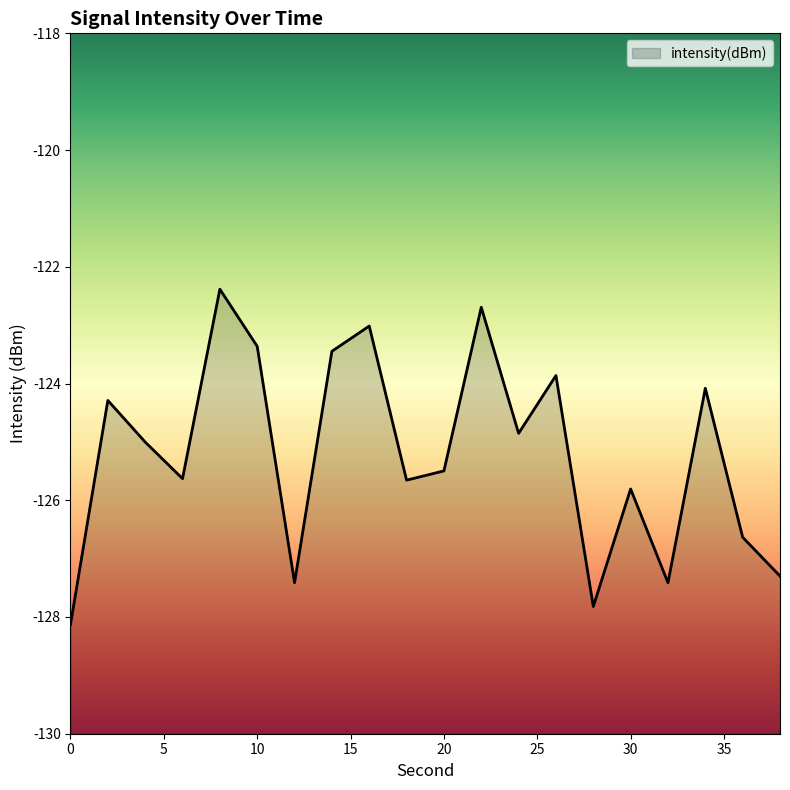

Reading left to right, extract all data points from this chart.

-128.1	-124.3	-125.0	-125.6	-122.4	-123.4	-127.4	-123.4	-123.0	-125.7	-125.5	-122.7	-124.9	-123.9	-127.8	-125.8	-127.4	-124.1	-126.6	-127.3